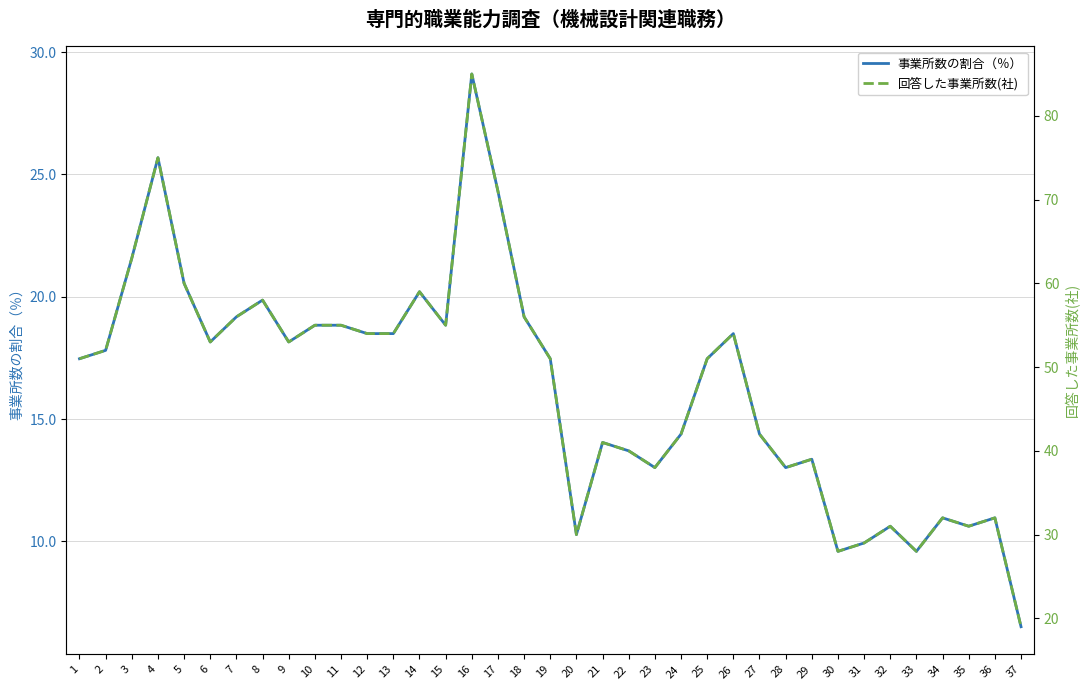

What is the difference between the second highest and minimum values in the 事業所数の割合（％） series?

19.2